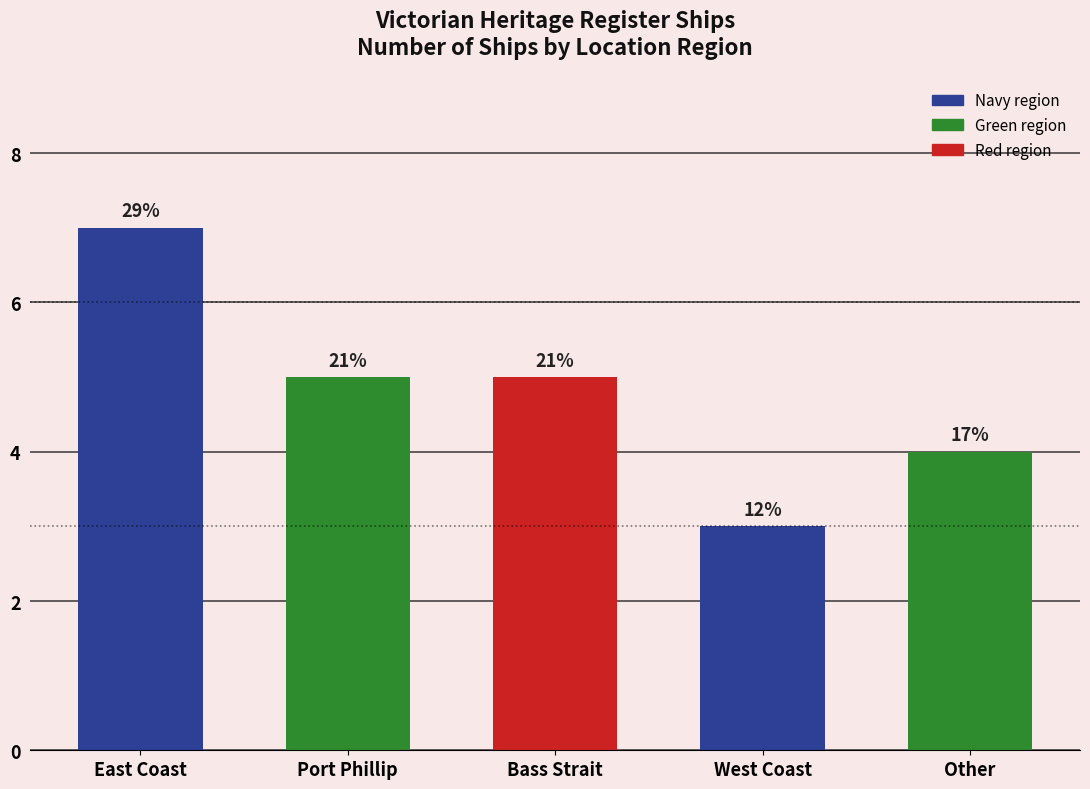

How many bars are there in total?

5